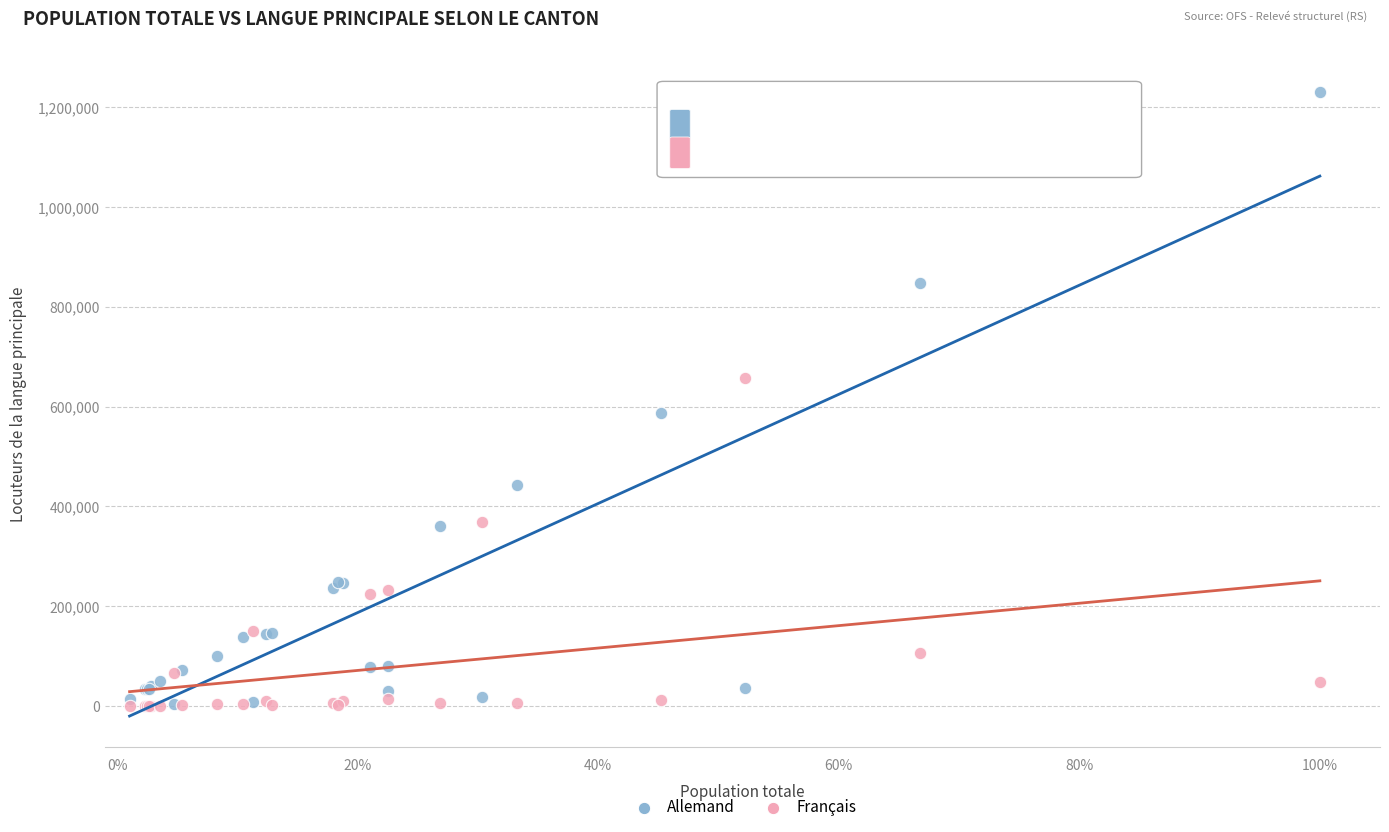

Across all series, what Y value is closest to 615520?

587642.4